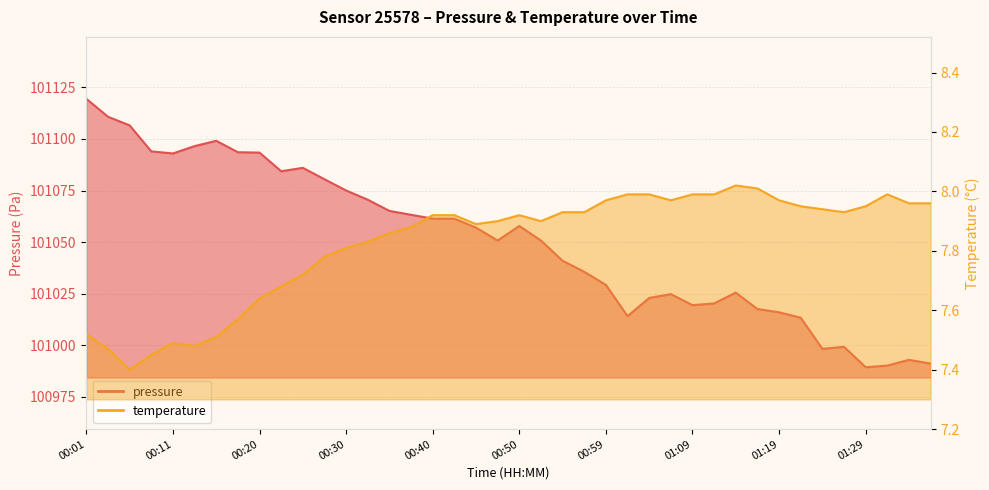

Where is the first local minimum for pressure?

00:11